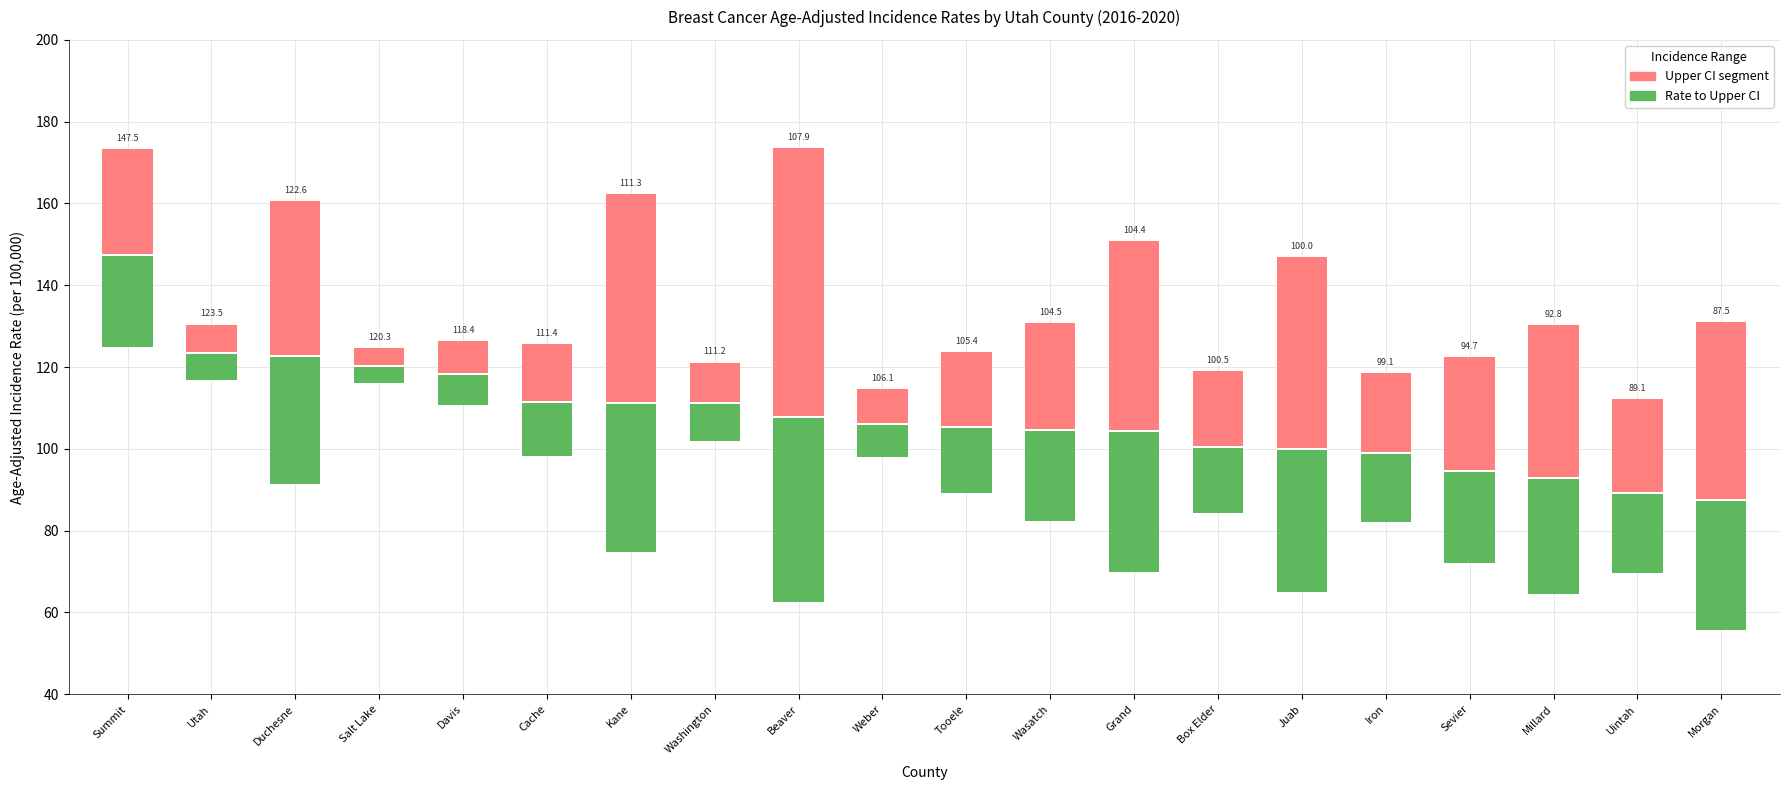

What is the total value across all series at Sevier?

50.3